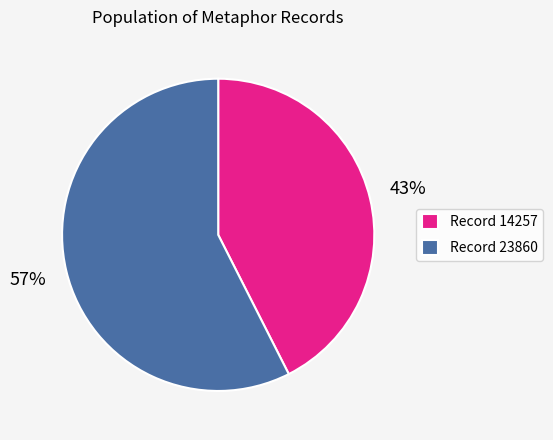

Which category has the smallest portion of the pie?

Record 14257